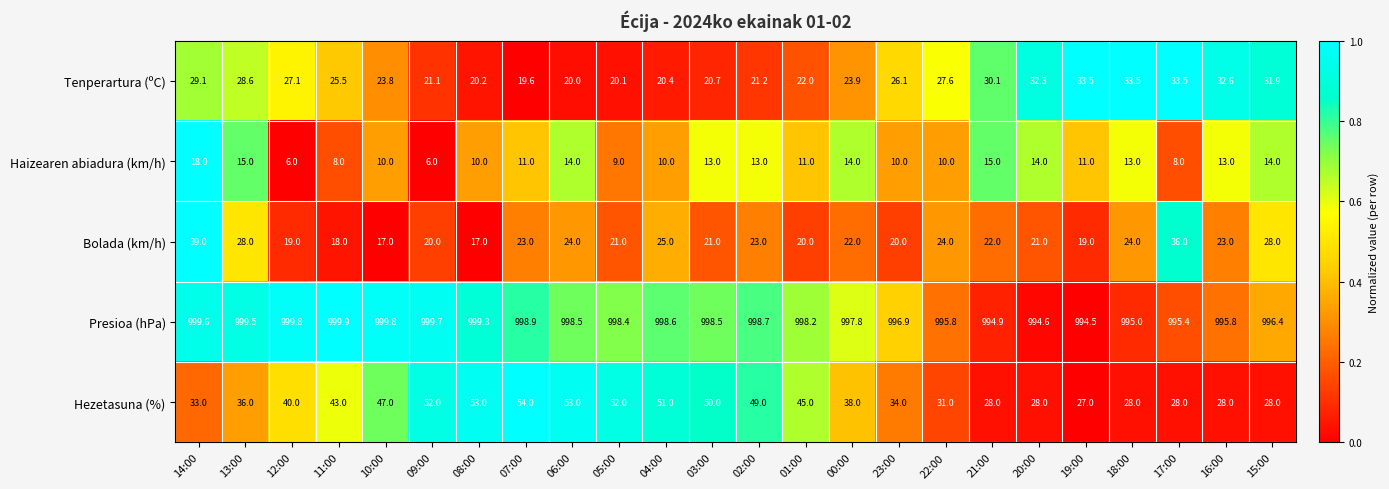

At which label does Bolada (km/h) reach its peak?

14:00